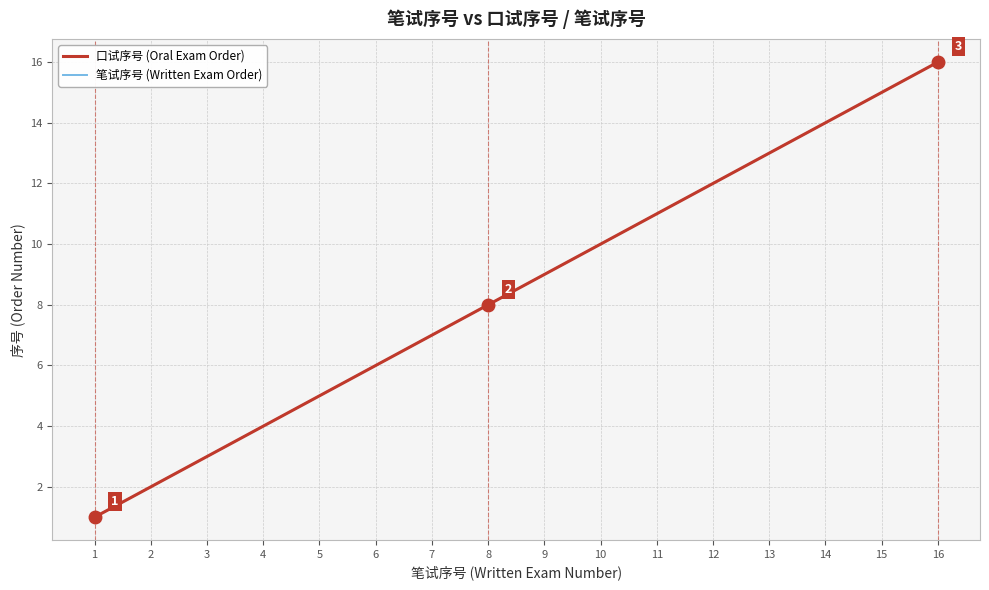

True or false: 笔试序号 (Written Exam Order) has more than 0 points higher than both neighbors.

False